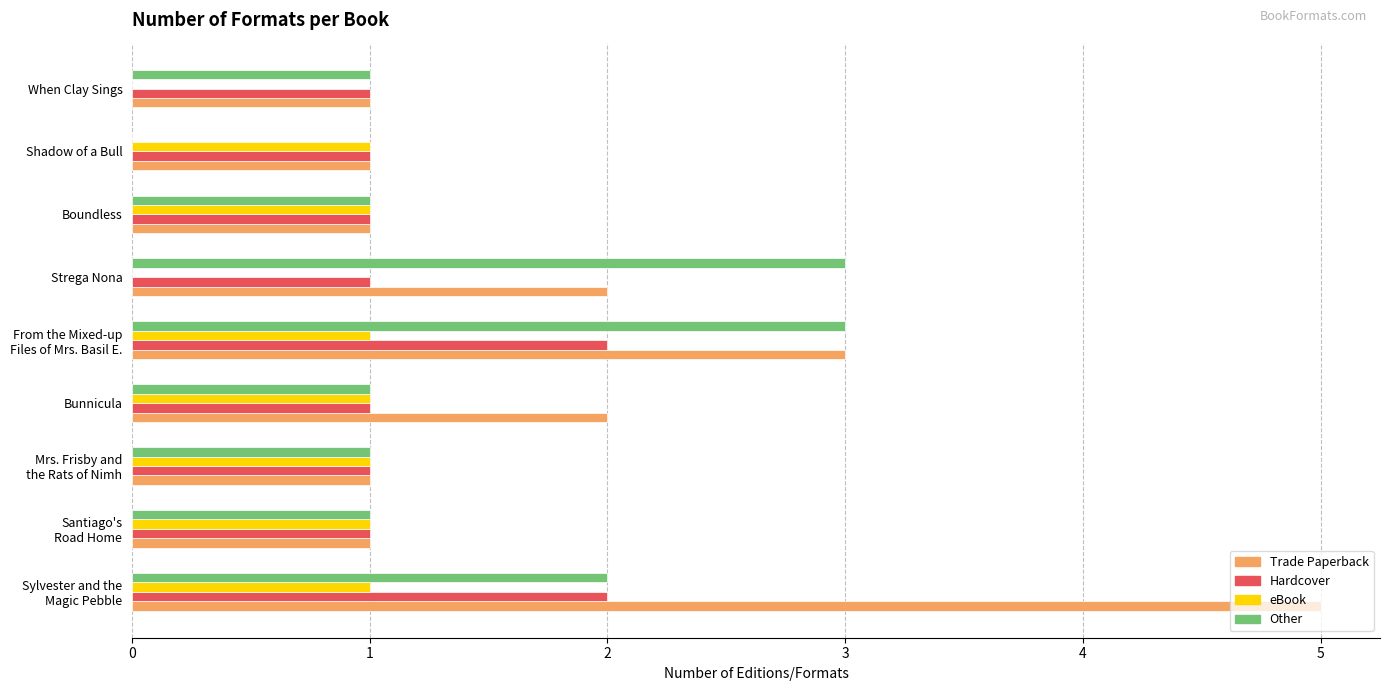

True or false: eBook has a value of 0 at When Clay Sings.

True